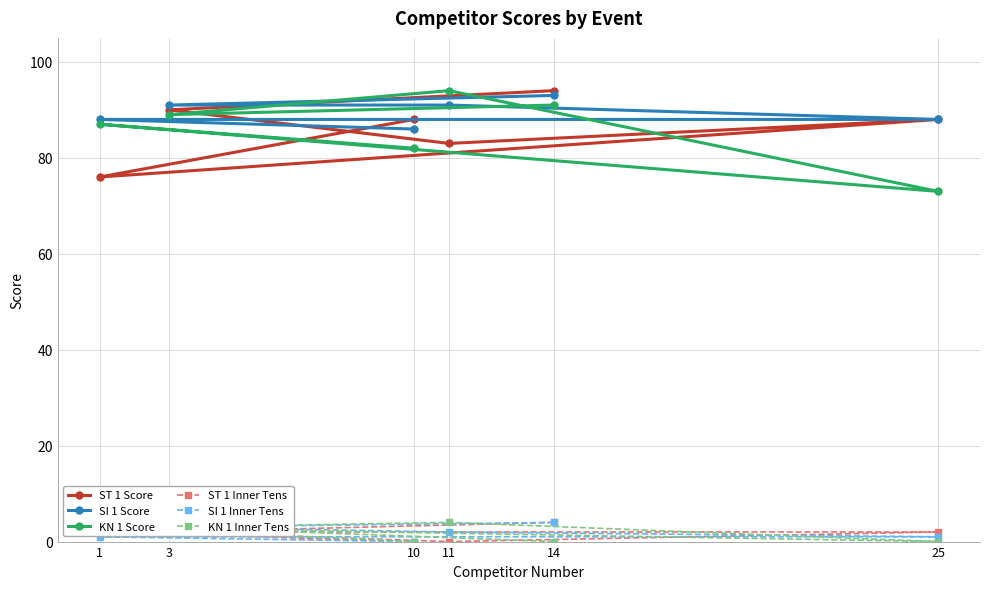

What is the difference between the SI 1 Score values at 11 and 1?

3